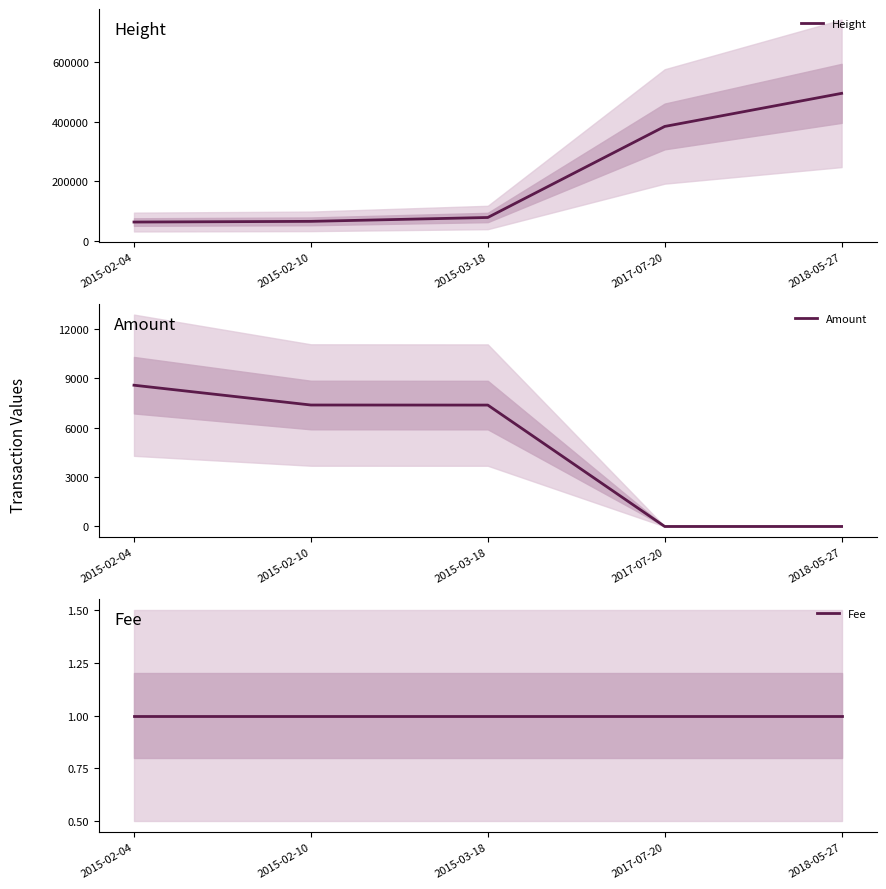

Which category has the lowest value in the Height series?

2015-02-04